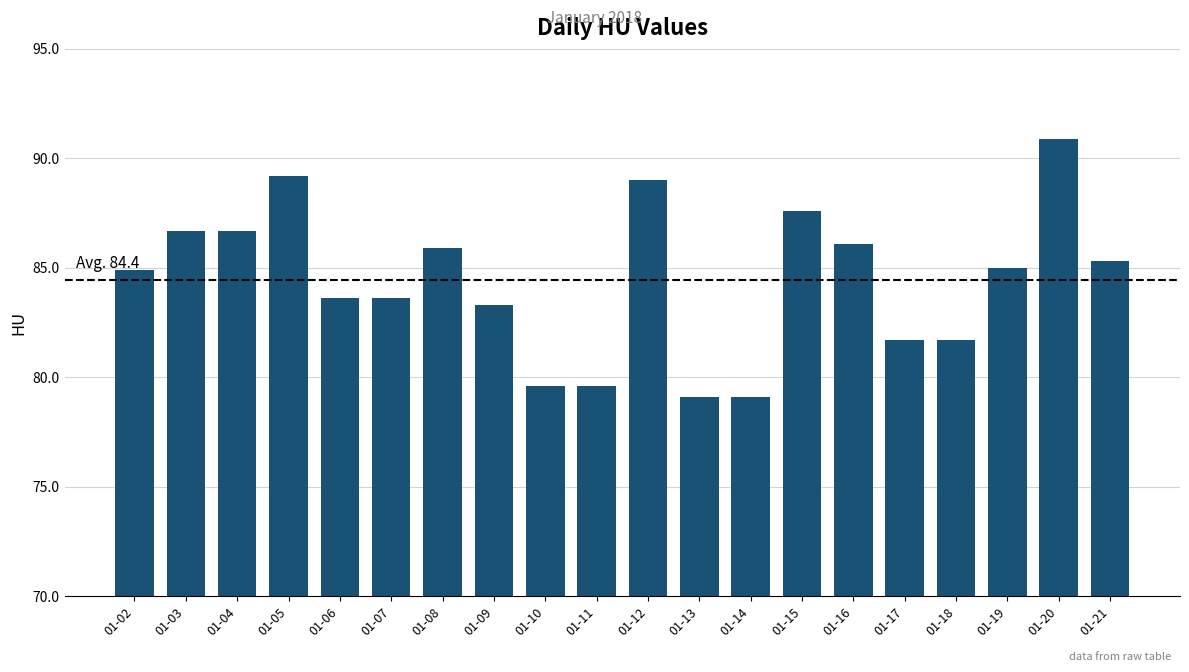

What is the sum of the values at 01-05 and 01-09?

172.5